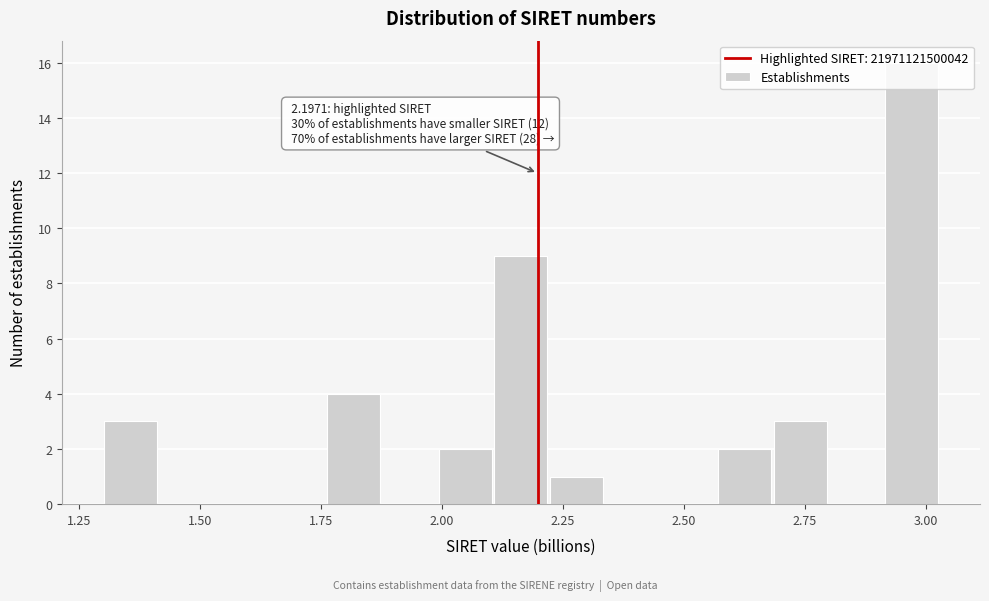

Around what value on the x-axis is the tallest bar? Give the approximate position of its centre, as read against the axis.

2.95